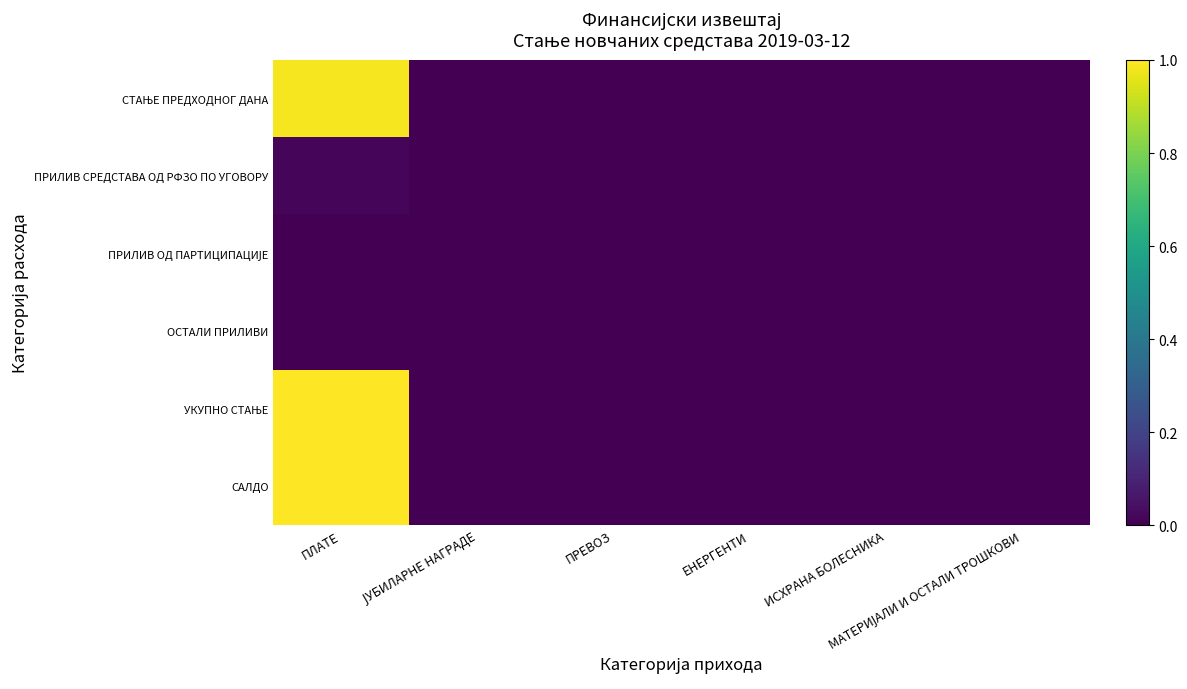

Between ЈУБИЛАРНЕ НАГРАДЕ and ИСХРАНА БОЛЕСНИКА, which is larger?

ЈУБИЛАРНЕ НАГРАДЕ